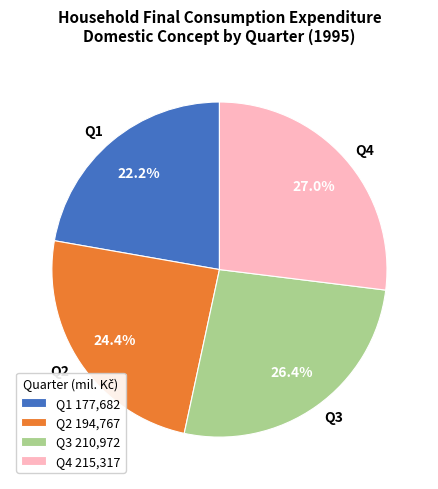

Rank the categories by value from lowest to highest.

Q1, Q2, Q3, Q4